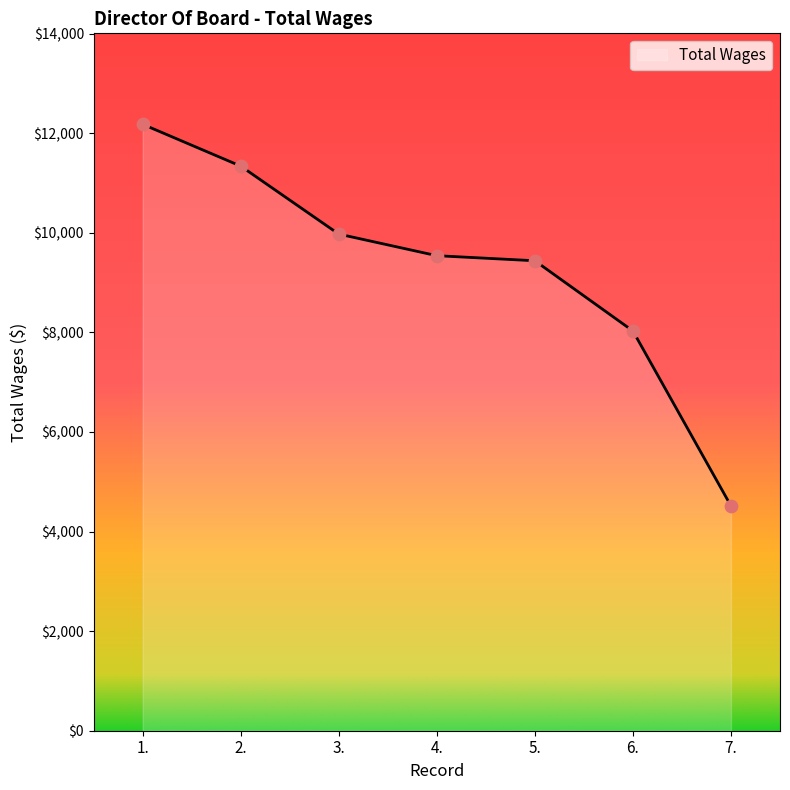

What is the ratio of the value at 6. to the value at 7.?

1.8